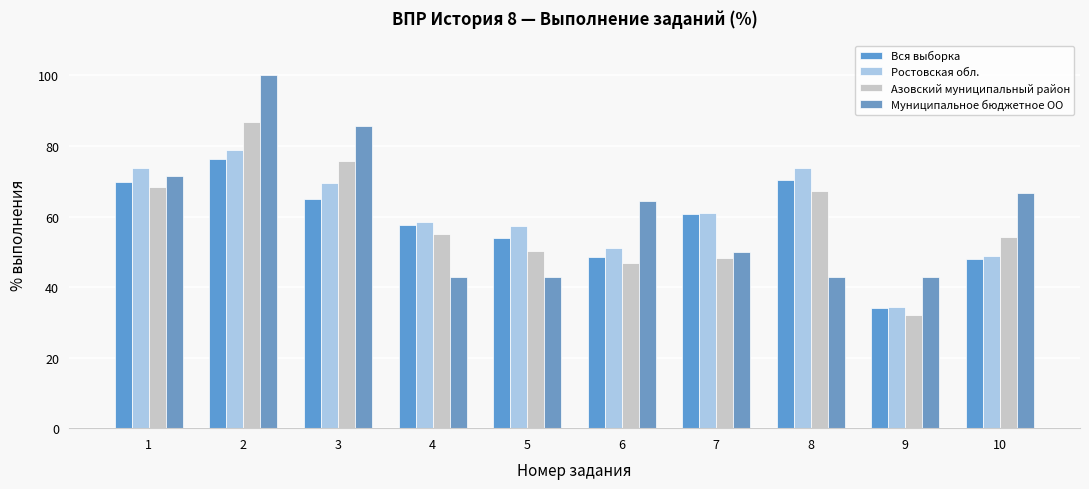

At how many categories does at least one series exceed 33?

10